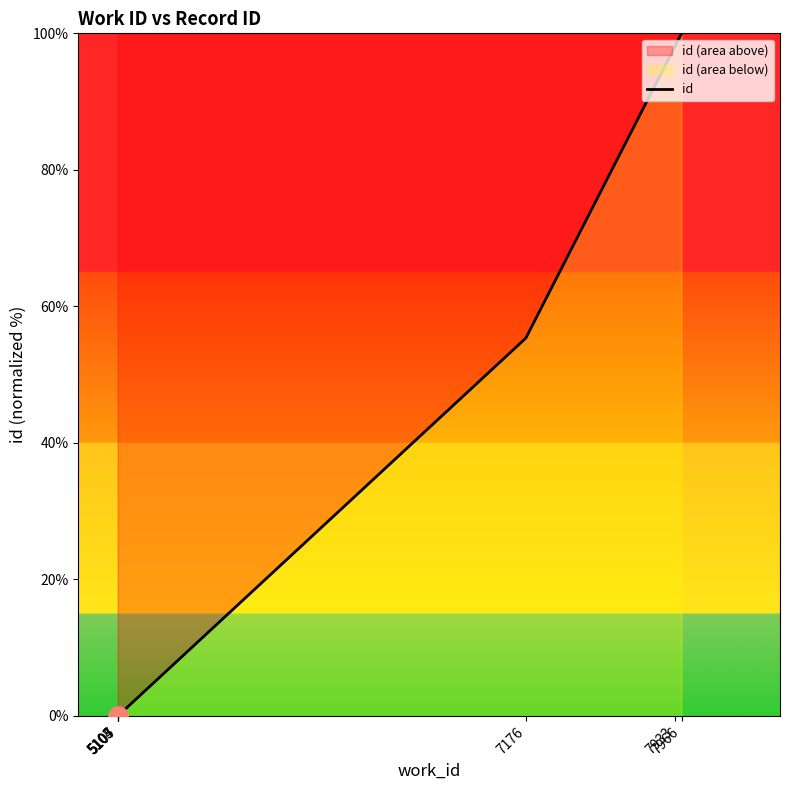

What position from the right is 5107?

7